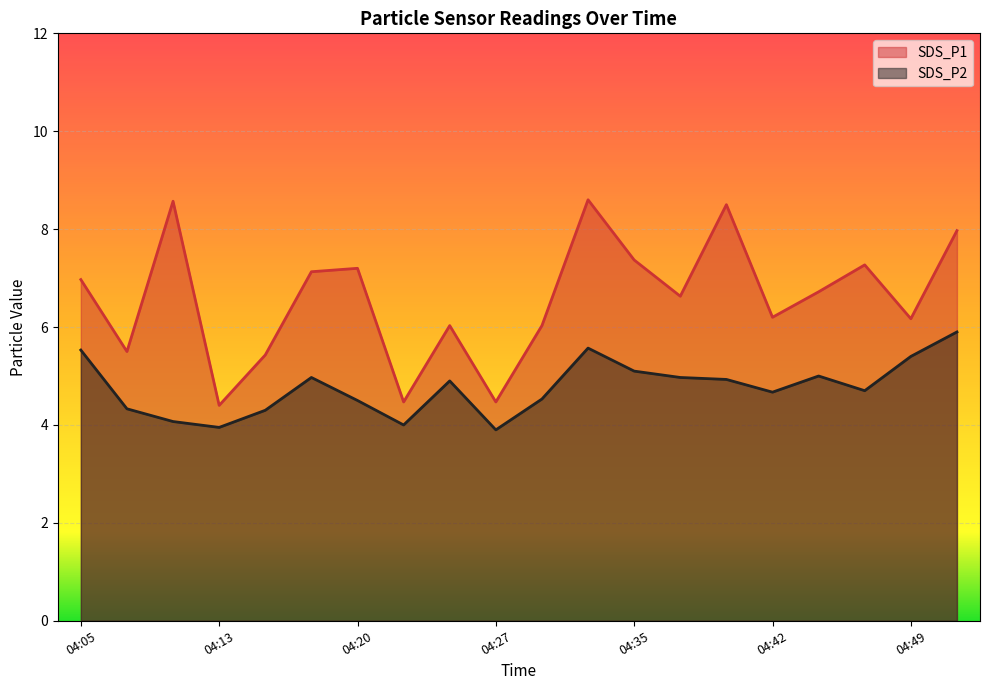

Which series has the largest range (max minus min)?

SDS_P1